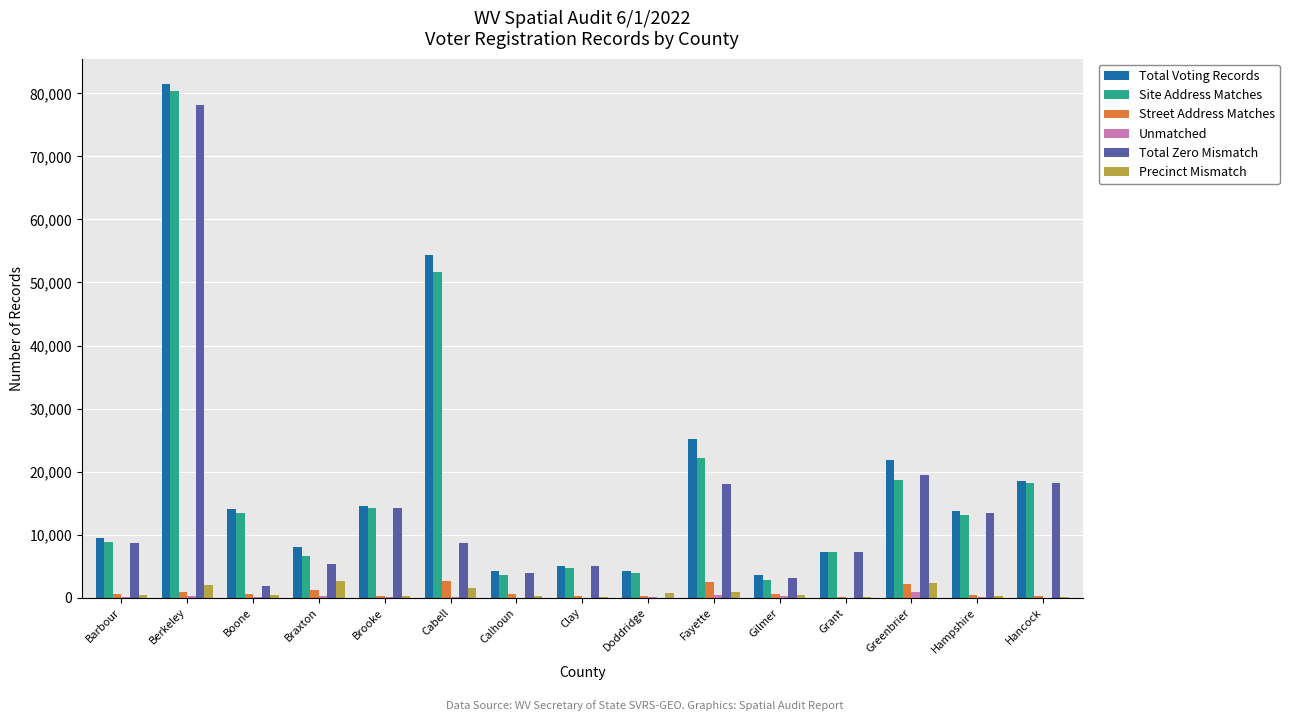

The Site Address Matches series shows 12402 at Hancock. True or false?

False